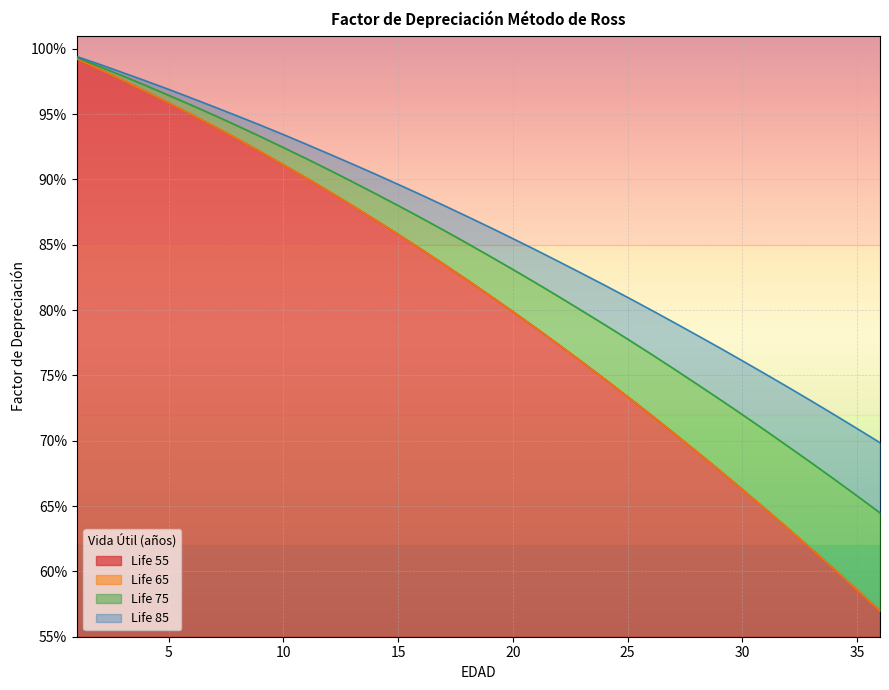

What is the total value across all series at 1?

4.0